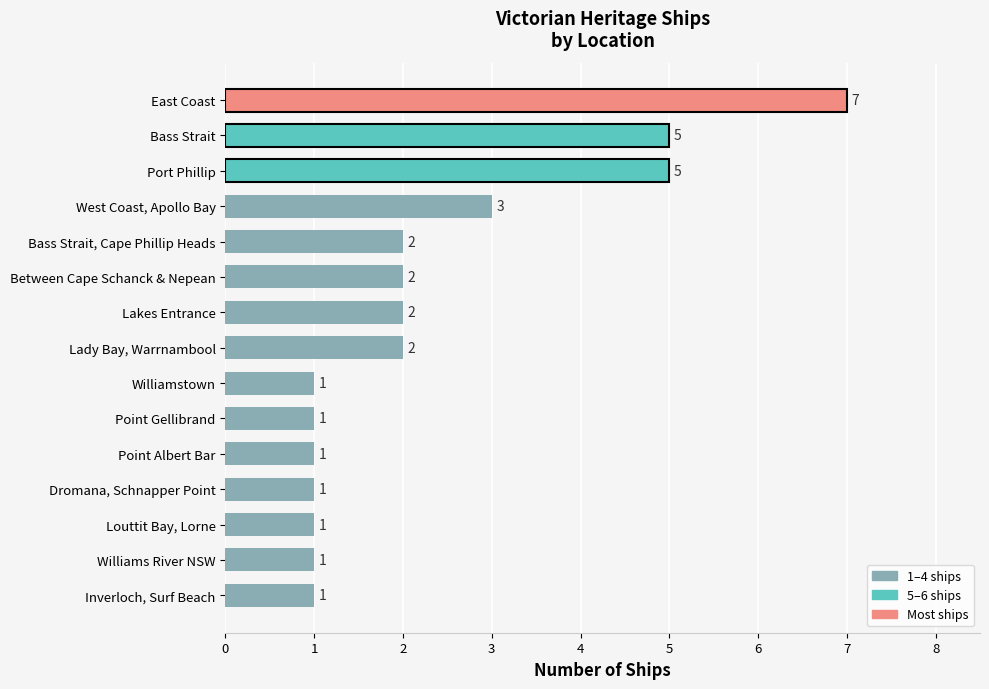

What is the average value?

2